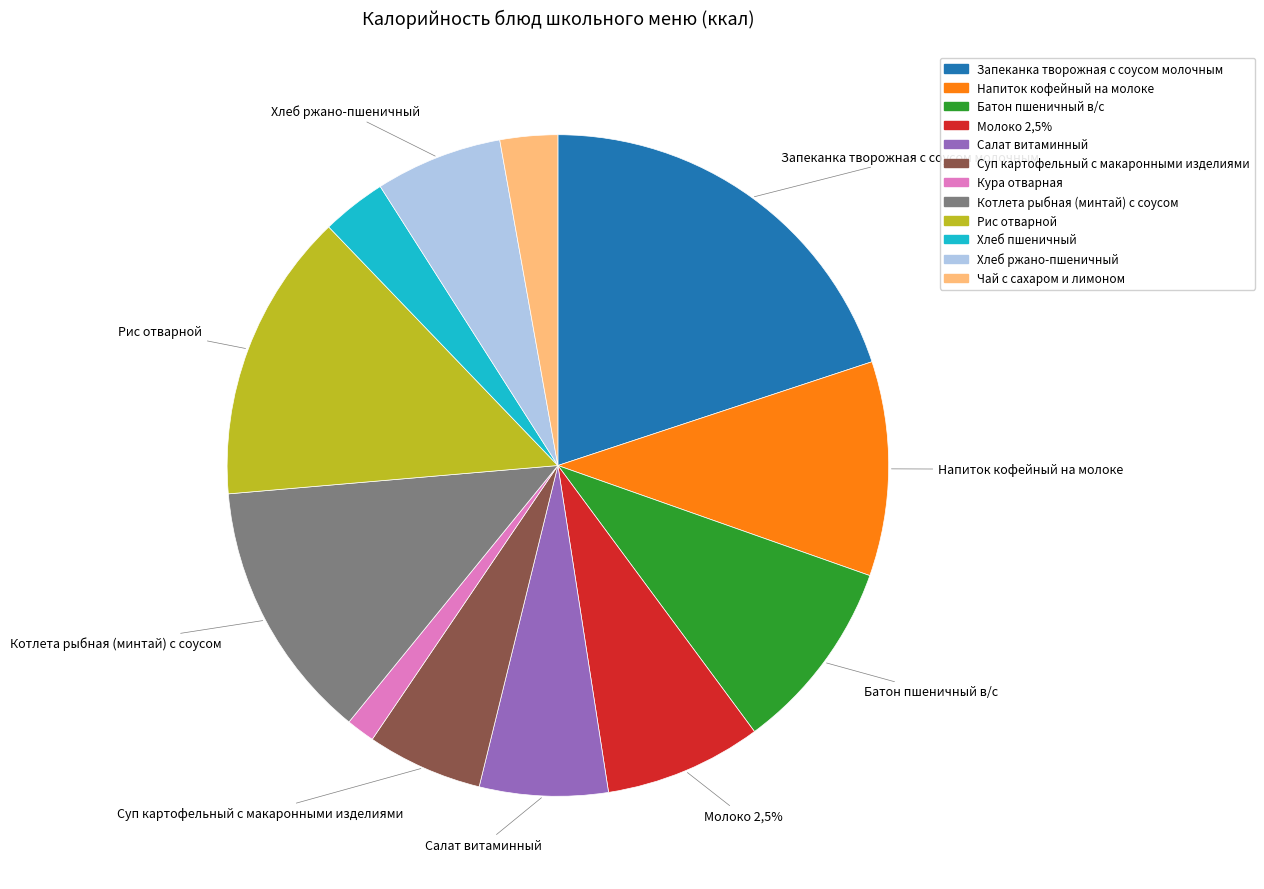

Rank the categories by value from highest to lowest.

Запеканка творожная с соусом молочным, Рис отварной, Котлета рыбная (минтай) с соусом, Напиток кофейный на молоке, Батон пшеничный в/с, Молоко 2,5%, Салат витаминный, Хлеб ржано-пшеничный, Суп картофельный с макаронными изделиями, Хлеб пшеничный, Чай с сахаром и лимоном, Кура отварная